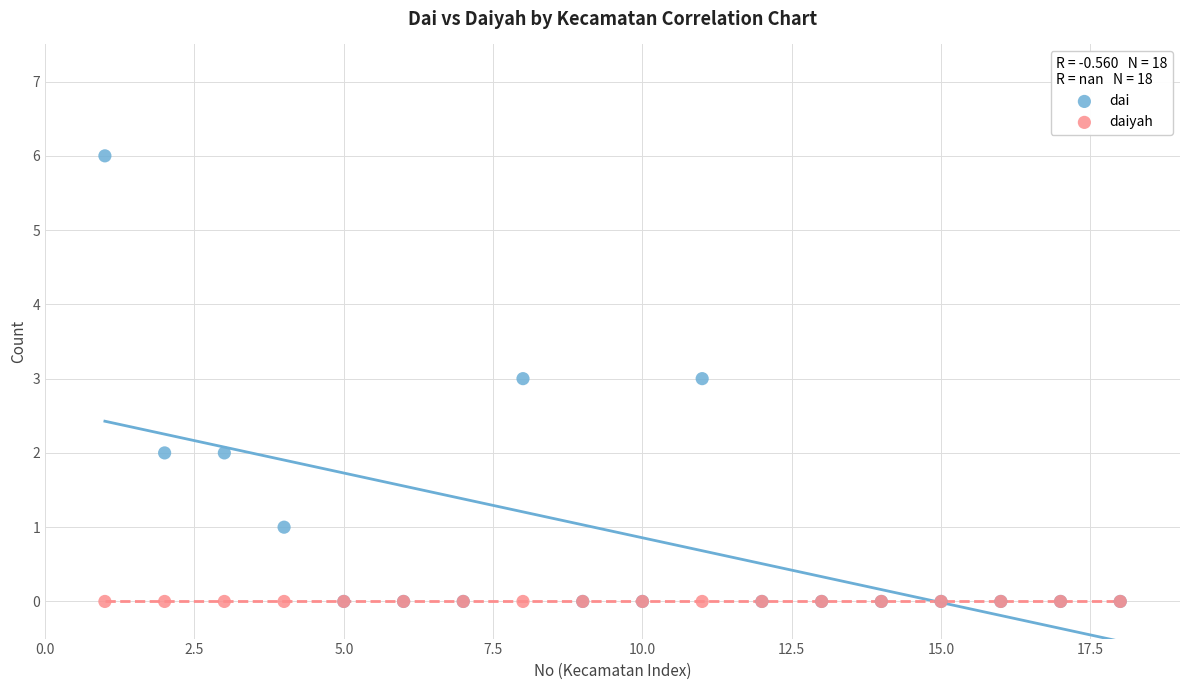

What are all the series names shown in the legend?

dai, daiyah